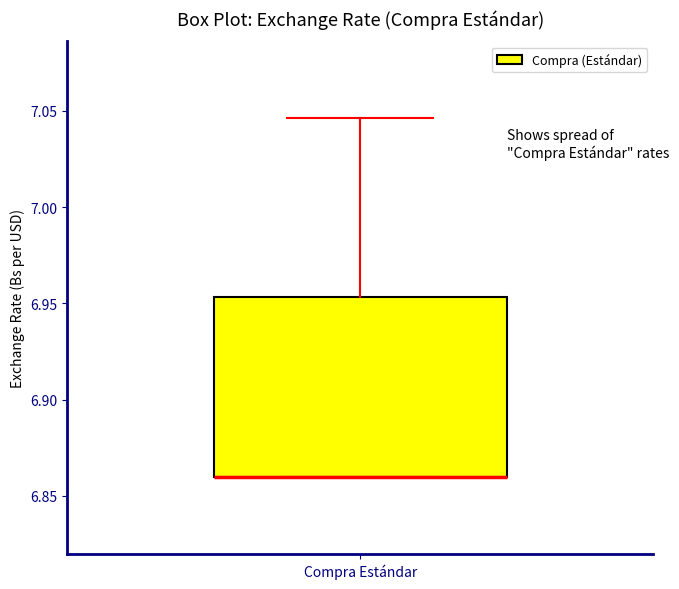

Transcribe this box plot: give where the median line is, the range the box spans, and where the two whiskers end, as read against the y-axis. The values are not printed on the chart, so give them approximately, as read against the axis.

median 6.860 (drawn on the box's lower edge), box 6.860 to 6.955, whiskers 6.860 to 7.045